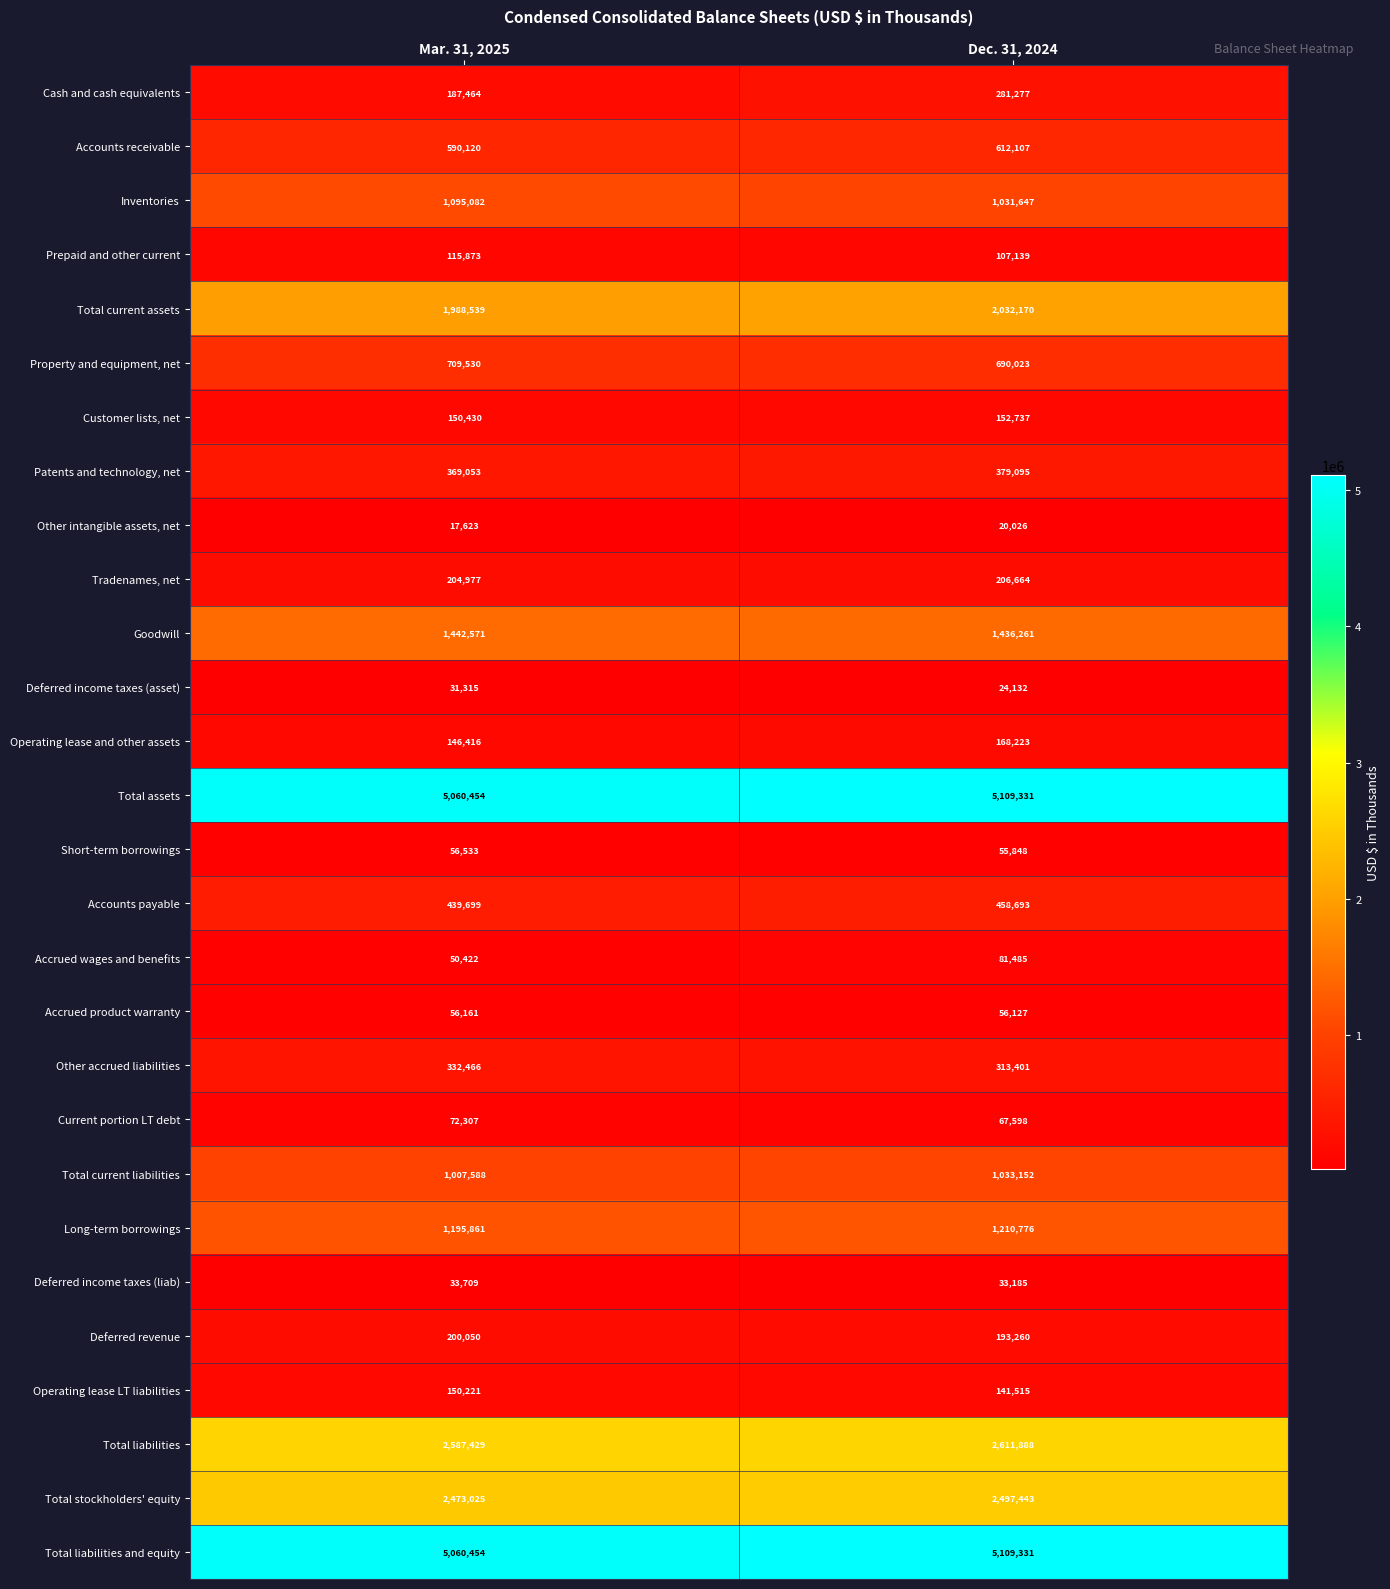

What is the difference between the maximum and minimum values in the Tradenames, net series?

1687